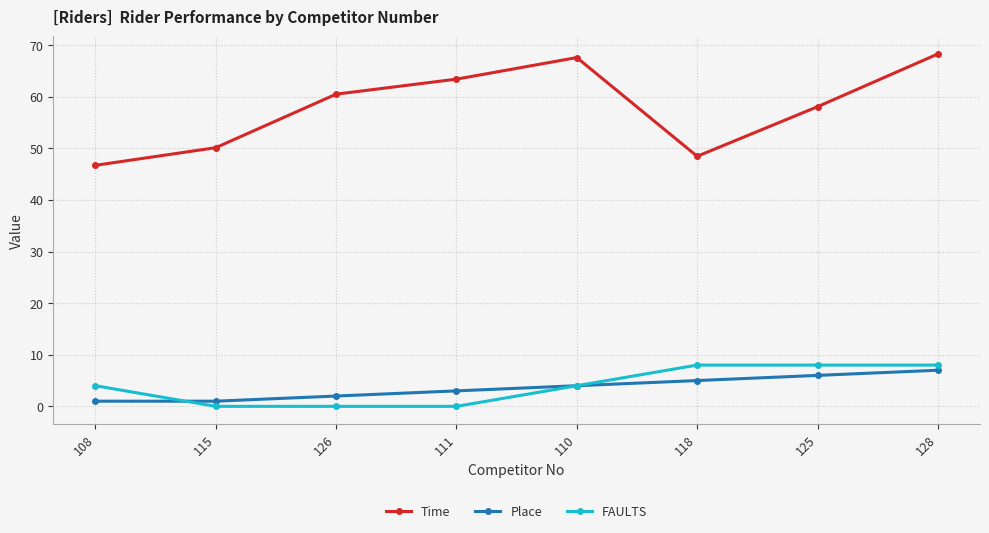

What is the sum of the Place values at 126 and 128?

9.0